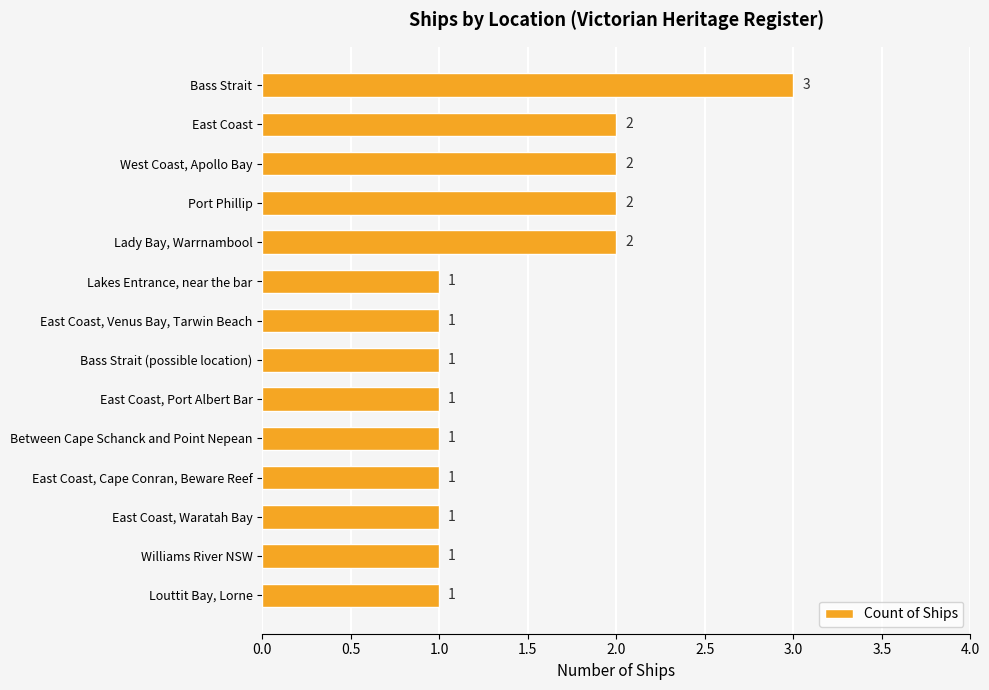

What is the sum of the values at East Coast, Venus Bay, Tarwin Beach and East Coast?

3